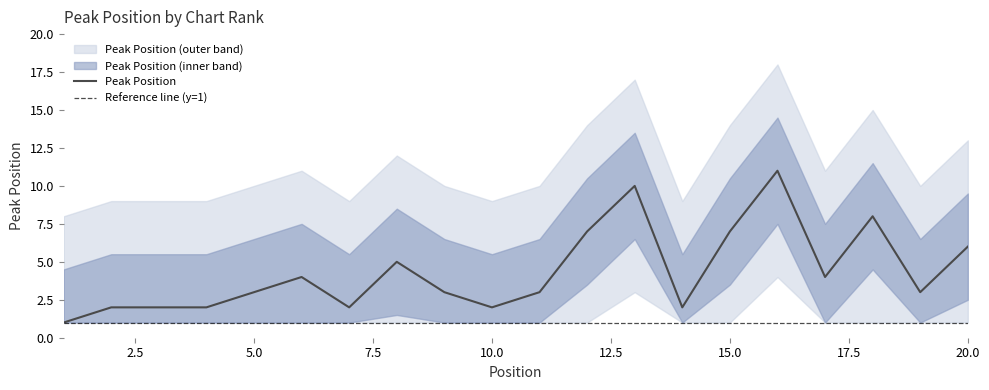

List the labels in order of value, largest first.

16, 13, 18, 12, 15, 20, 8, 6, 17, 5, 9, 11, 19, 2, 3, 4, 7, 10, 14, 1